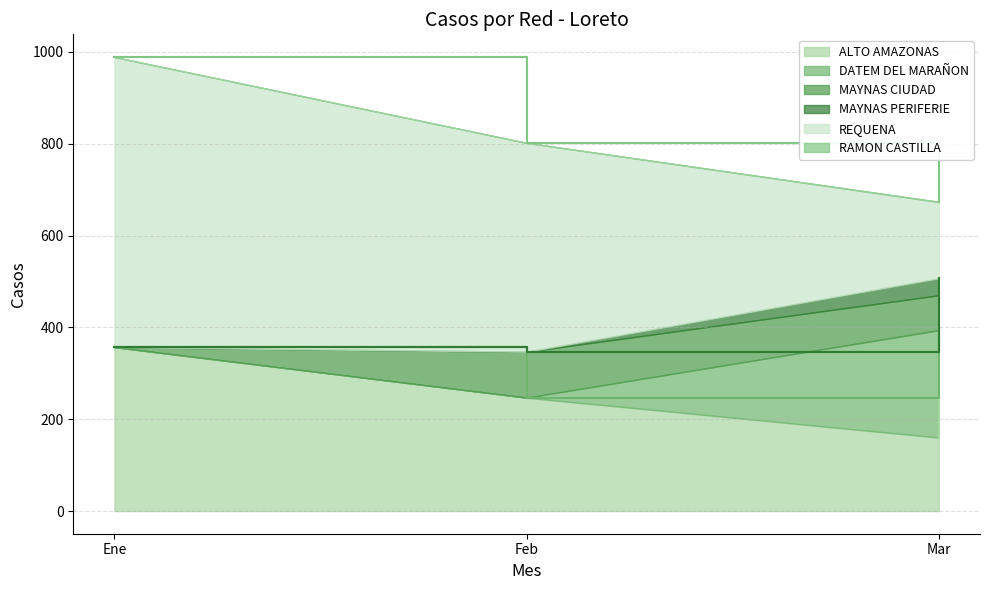

How many categories are shown in the chart?

3